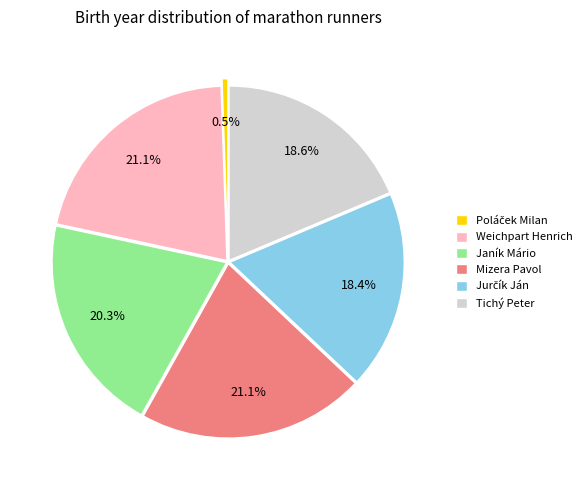

Is it true that Weichpart Henrich is 21% of the pie?

True